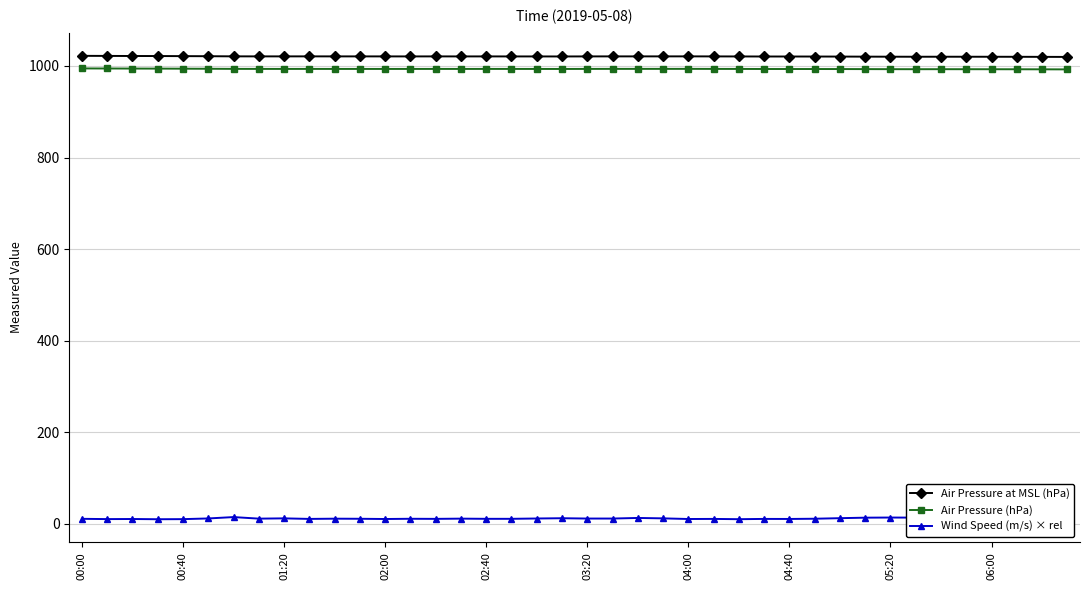

True or false: Wind Speed (m/s) × rel and Air Pressure at MSL (hPa) cross at least once.

False